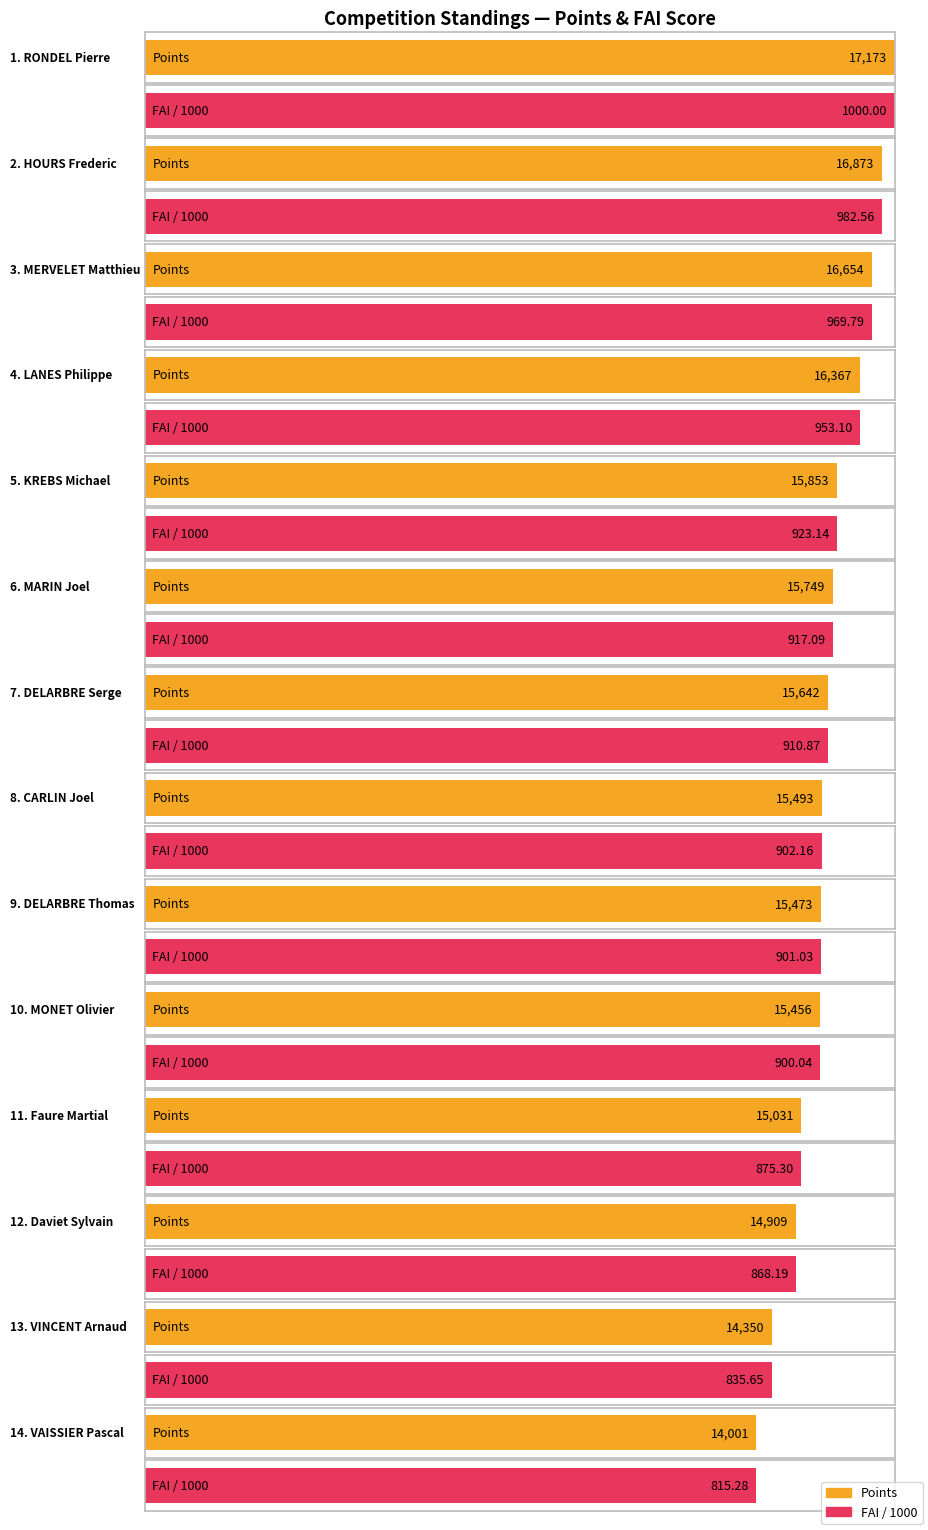

Is the value of FAI at DELARBRE Thomas greater than the value of Points at MARIN Joel?

No